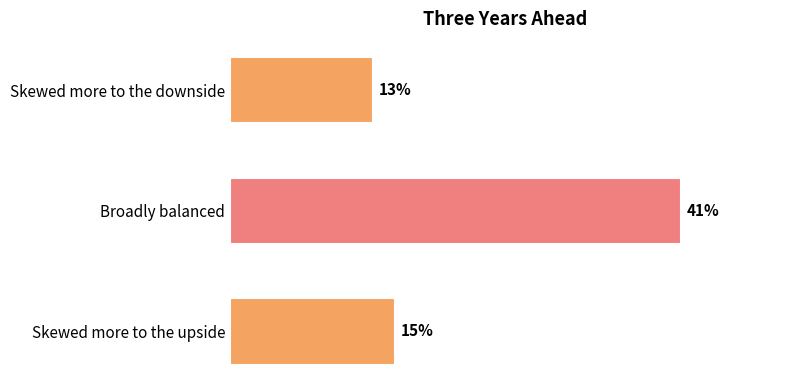

Rank the categories by value from lowest to highest.

Skewed more to the downside, Skewed more to the upside, Broadly balanced